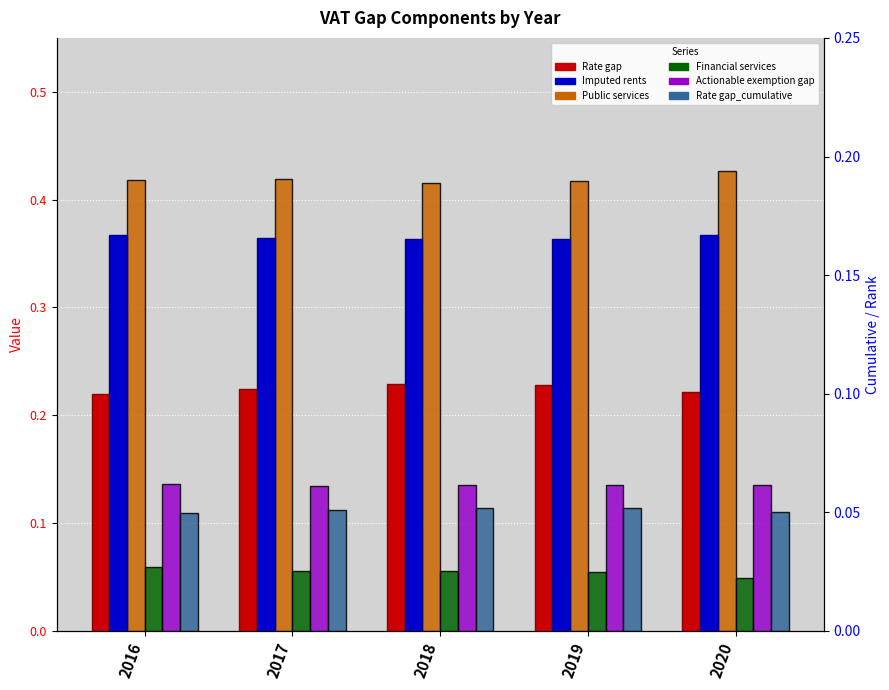

Does the chart contain stacked bars?

No